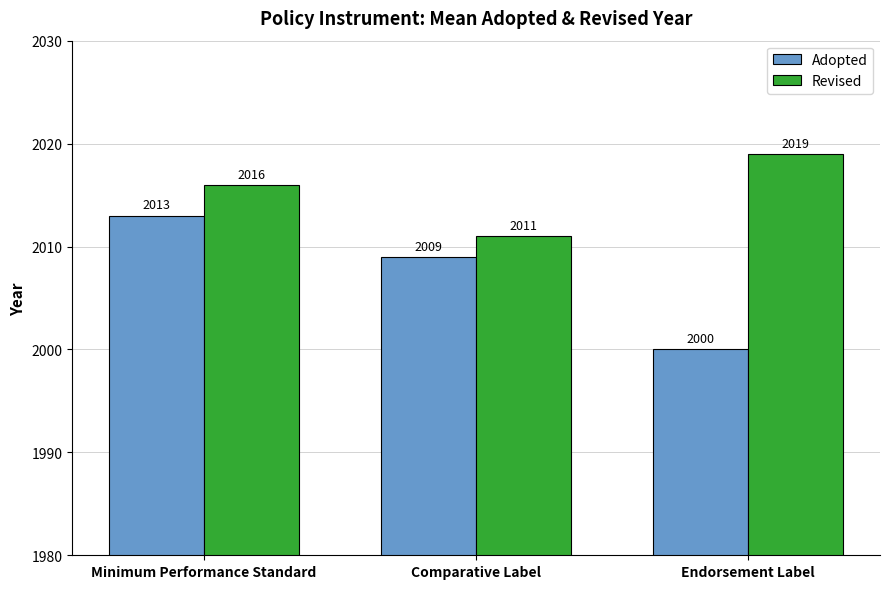

Is the value of Revised at Comparative Label greater than the value of Adopted at Endorsement Label?

Yes